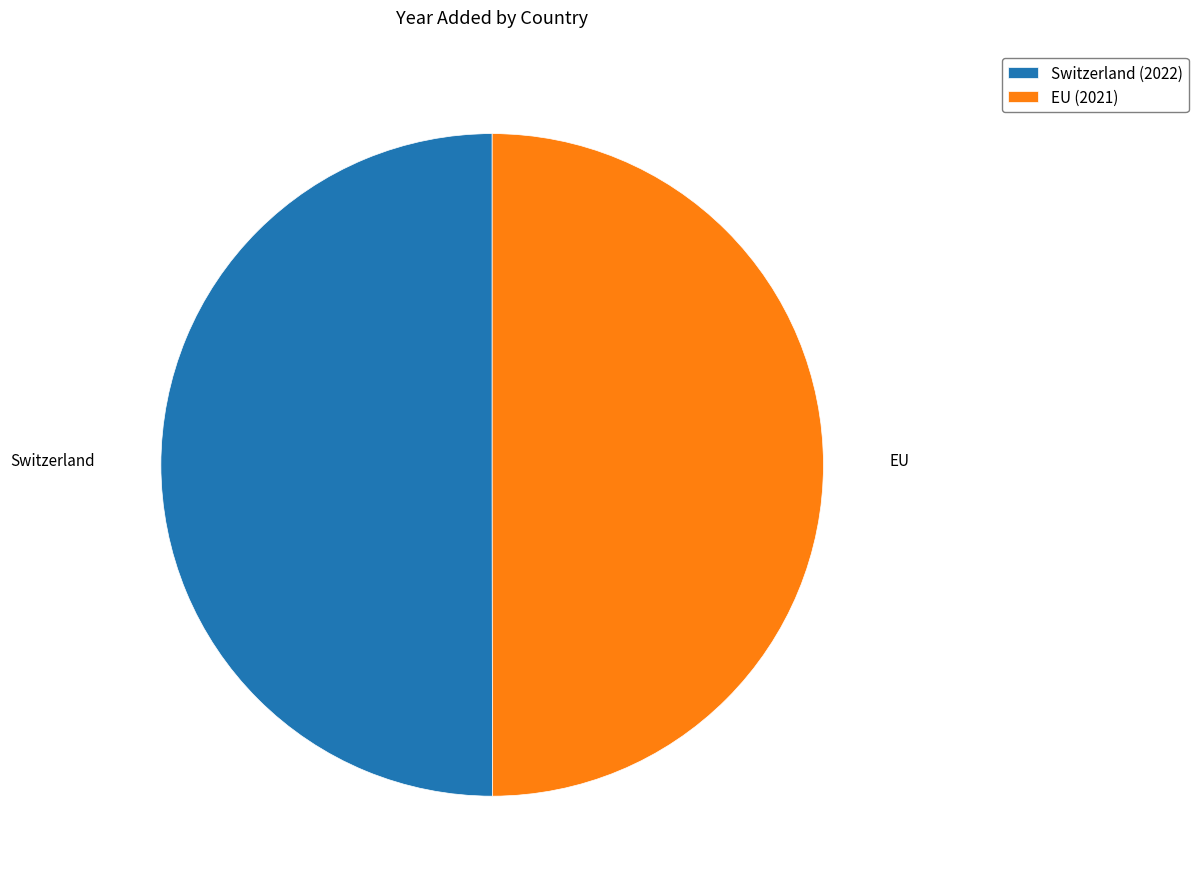

Is the sum of Switzerland and EU greater than half?

Yes